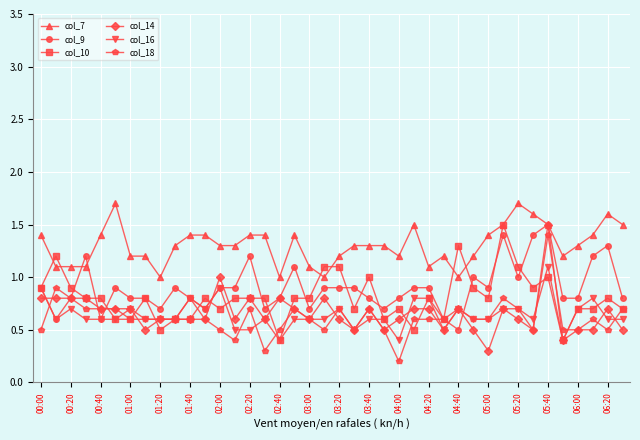

After their last crossing, which series has the higher values: col_9 or col_10?

col_9